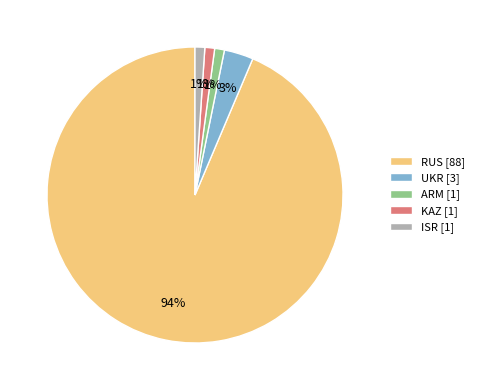

Is the sum of ISR [1] and ARM [1] greater than half?

No